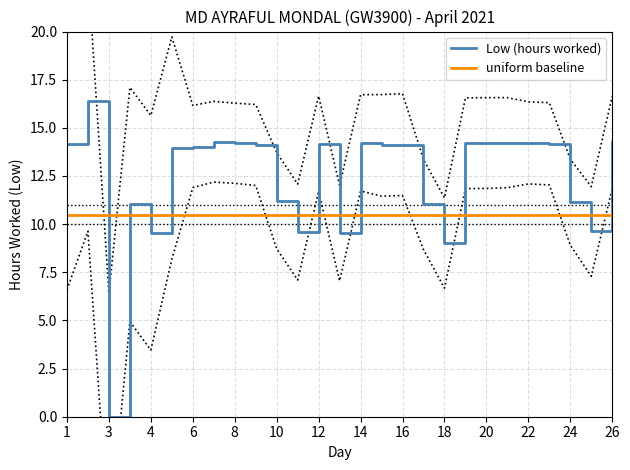

Does the chart display data point markers on the line(s)?

No